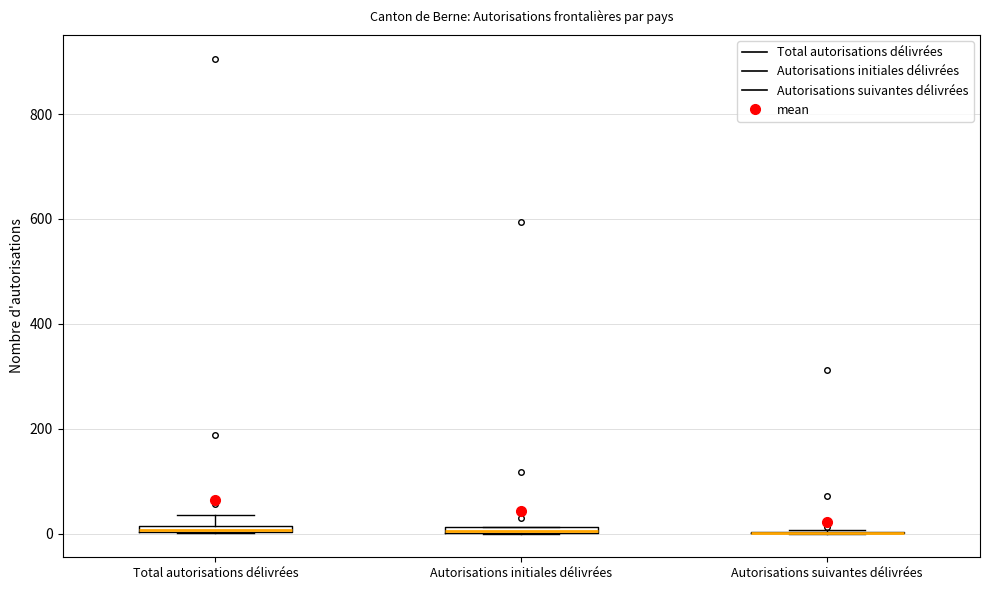

Where is the lower edge of the box for Total autorisations délivrées on the y-axis? The values are not printed on the chart, so give them approximately, as read against the axis.

0